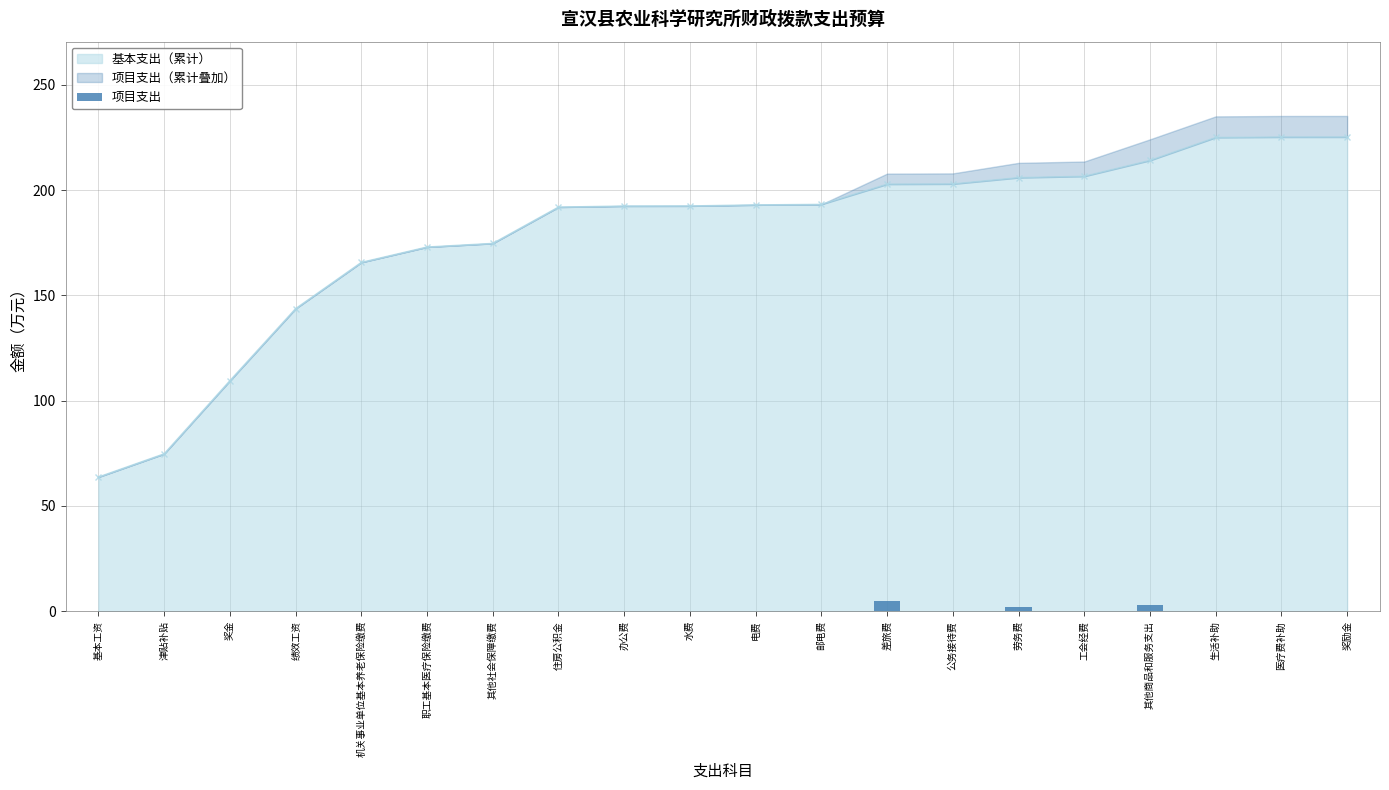

What is the lowest value of the 基本支出（累计） series?

63.7